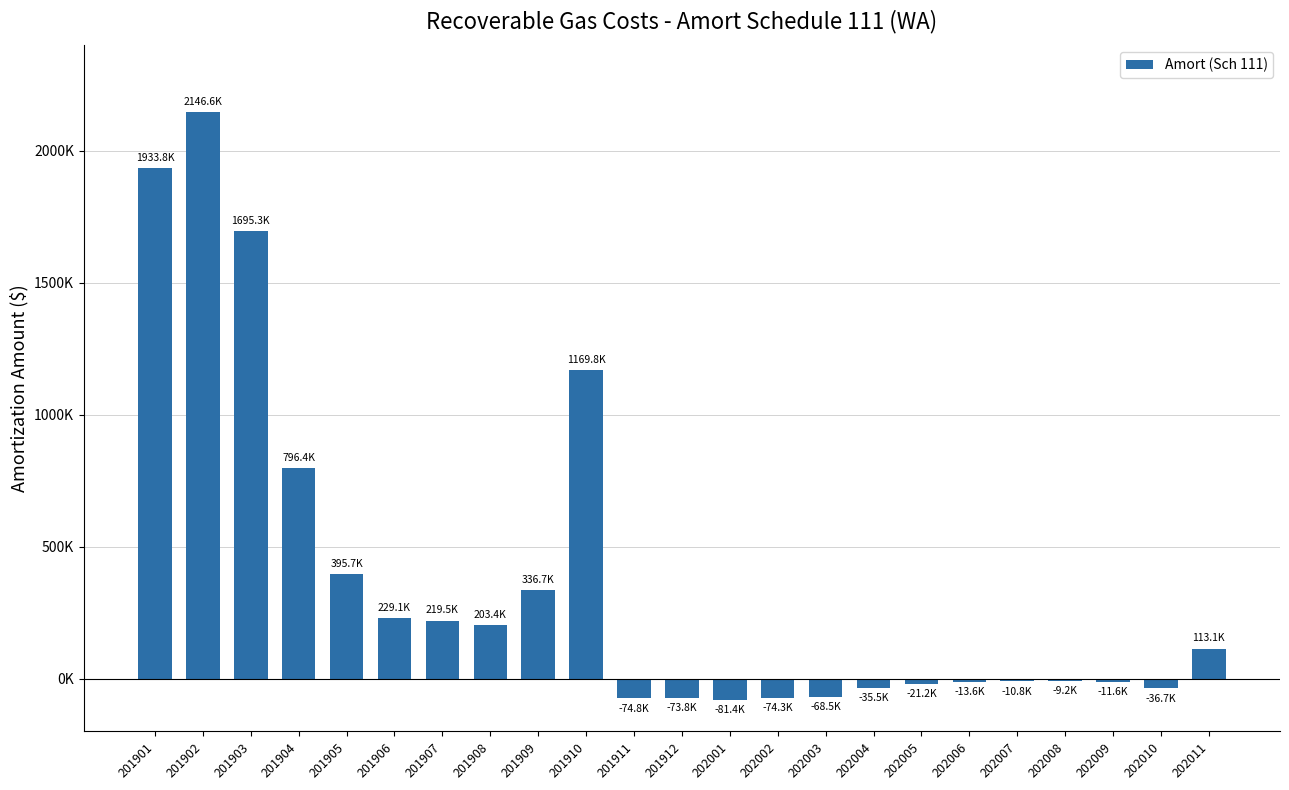

Where is the data nearest to the value 1032575?

201910